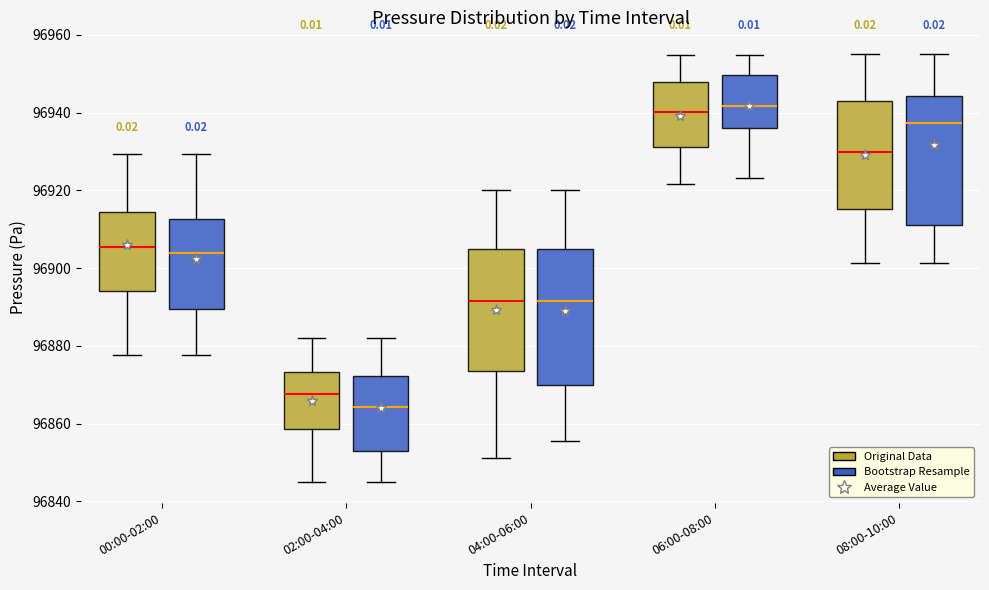

Reading left to right, transcribe this box plot: for each box, give where its median line is, the range the box spans, and where its two whiskers end, as read against the y-axis. The values are not printed on the chart, so give them approximately, as read against the axis.

00:00-02:00 (Original Data): median 96906, box 96894 to 96914, whiskers 96878 to 96930
00:00-02:00 (Bootstrap Resample): median 96904, box 96890 to 96912, whiskers 96878 to 96930
02:00-04:00 (Original Data): median 96868, box 96858 to 96874, whiskers 96846 to 96882
02:00-04:00 (Bootstrap Resample): median 96864, box 96854 to 96872, whiskers 96846 to 96882
04:00-06:00 (Original Data): median 96892, box 96874 to 96906, whiskers 96852 to 96920
04:00-06:00 (Bootstrap Resample): median 96892, box 96870 to 96906, whiskers 96856 to 96920
06:00-08:00 (Original Data): median 96940, box 96932 to 96948, whiskers 96922 to 96954
06:00-08:00 (Bootstrap Resample): median 96942, box 96936 to 96950, whiskers 96924 to 96954
08:00-10:00 (Original Data): median 96930, box 96916 to 96942, whiskers 96902 to 96956
08:00-10:00 (Bootstrap Resample): median 96938, box 96912 to 96944, whiskers 96902 to 96956